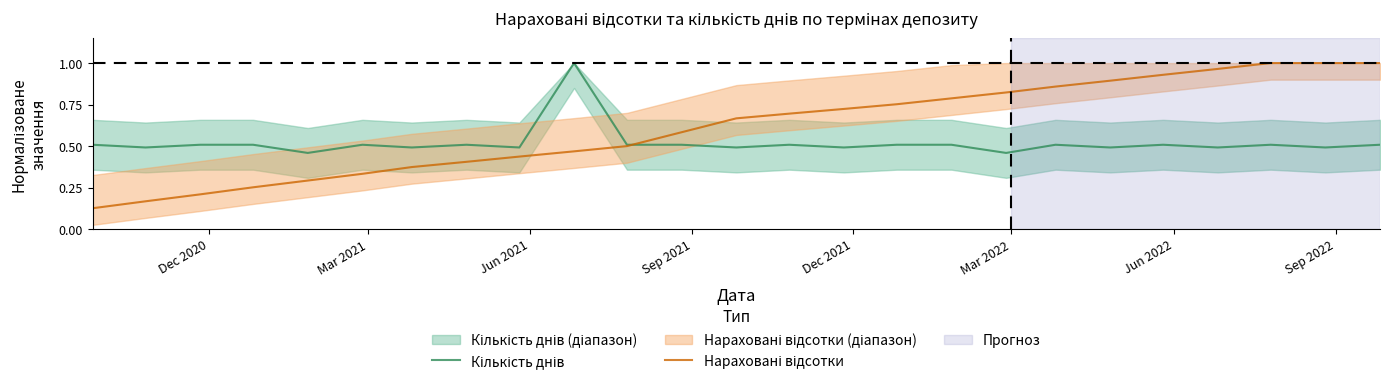

At Jun 2021, list the series in order from largest to smallest.

Кількість днів, Нараховані відсотки